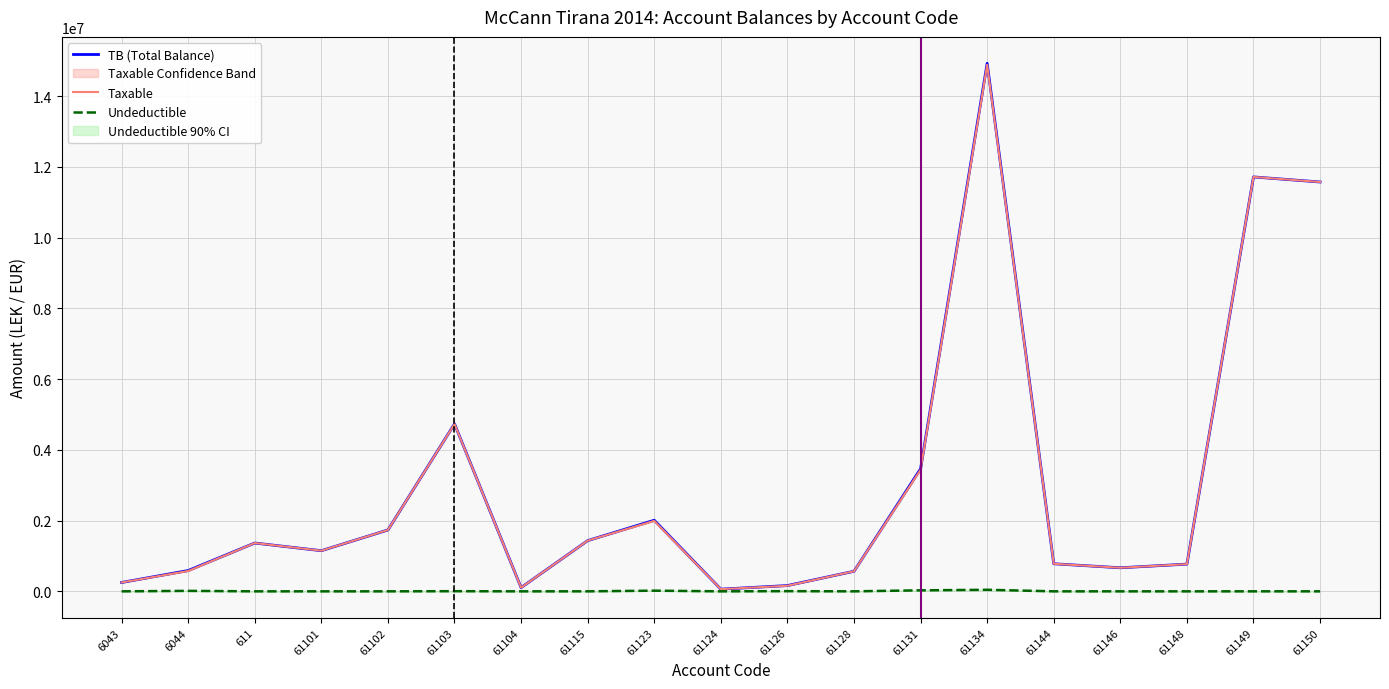

True or false: Undeductible and TB (Total Balance) intersect in this chart.

False